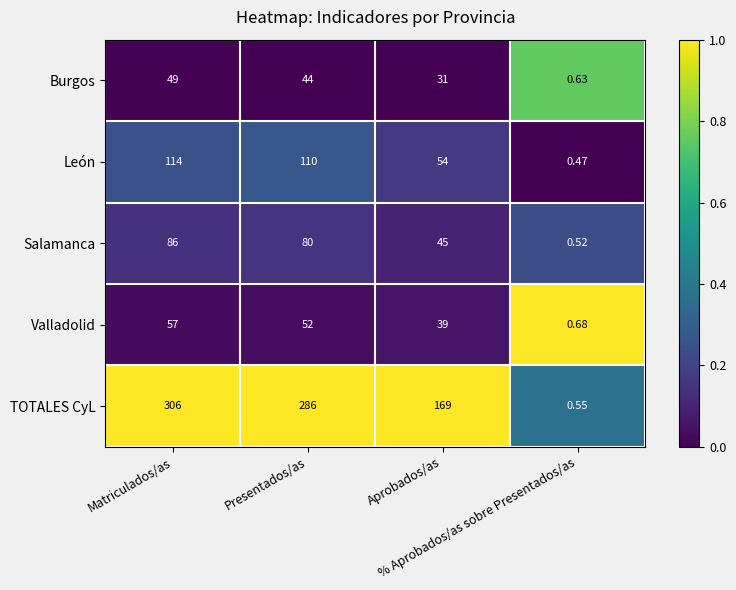

Which series has the widest spread of values?

TOTALES CyL